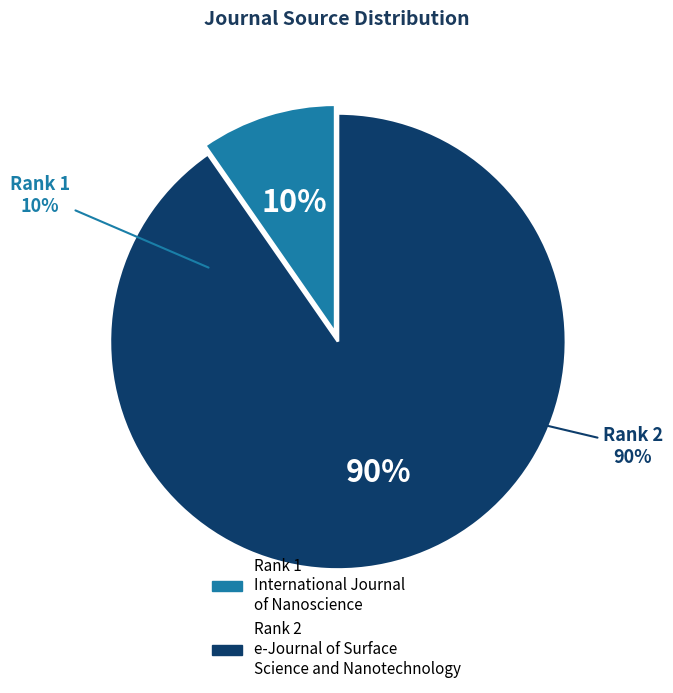

Which category accounts for the majority?

Rank 2
e-Journal of Surface
Science and Nanotechnology